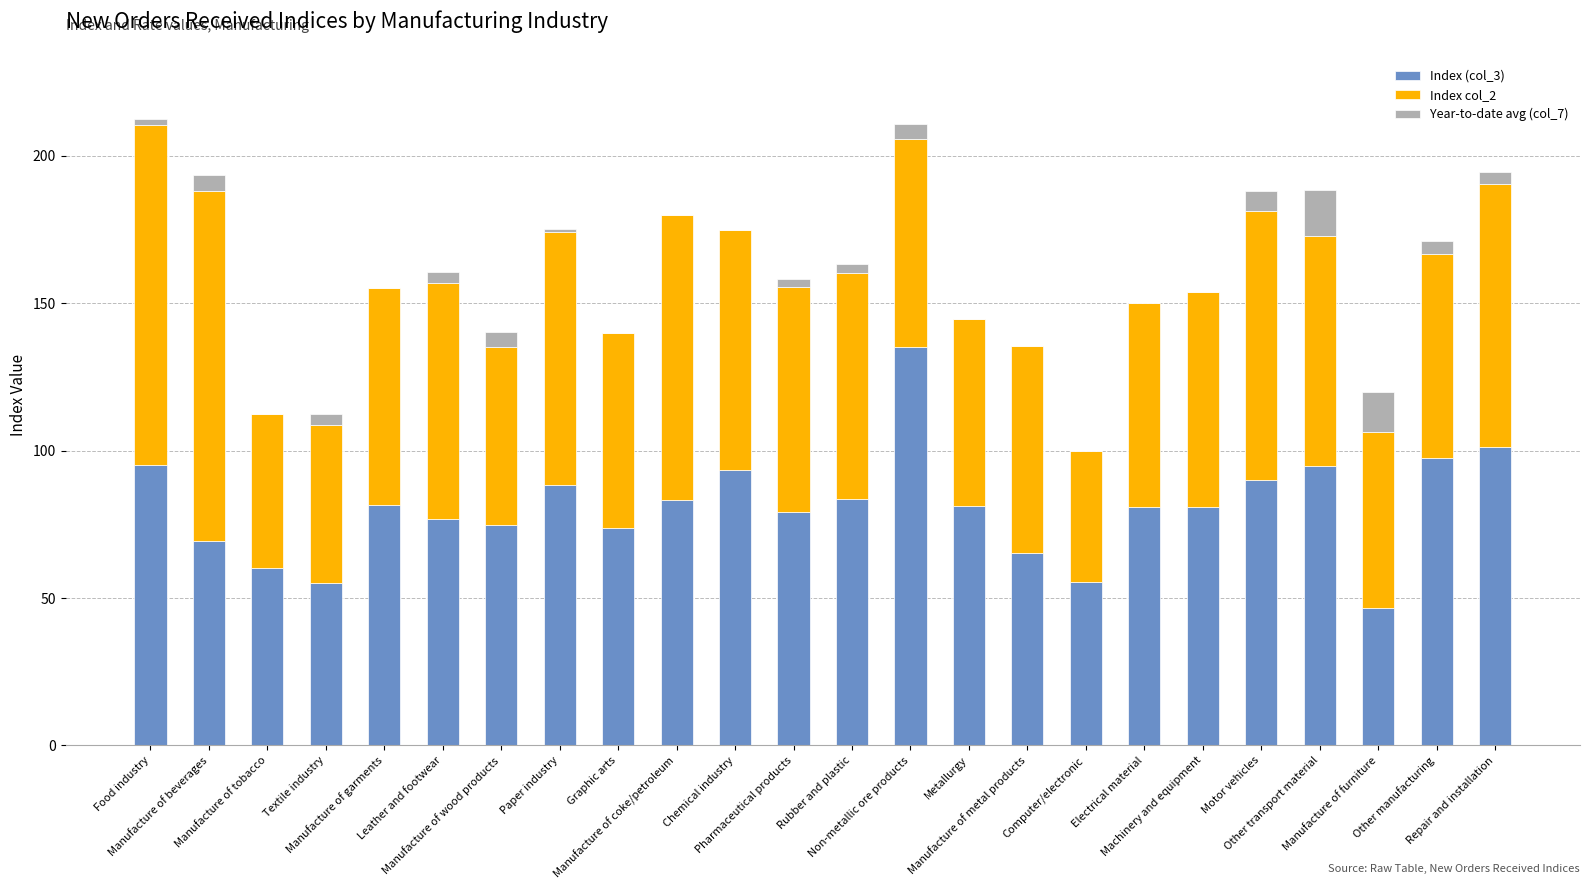

What are all the series names shown in the legend?

Index (col_3), Index col_2, Year-to-date avg (col_7)